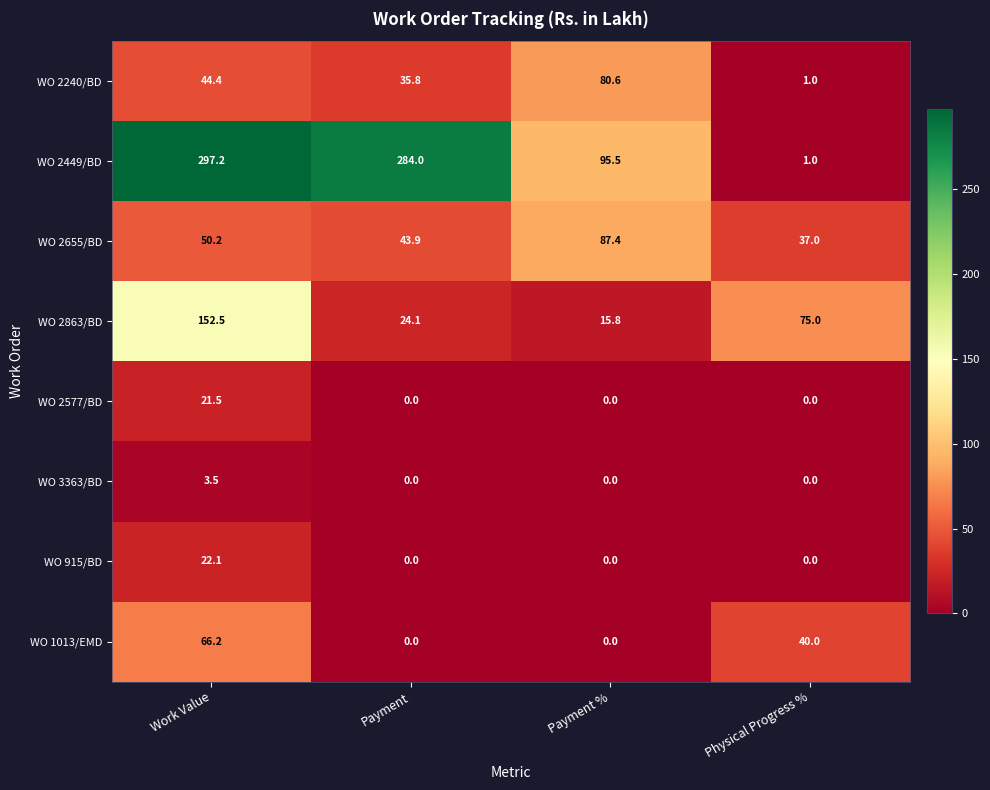

At which category is the sum across all series the highest?

Work Value